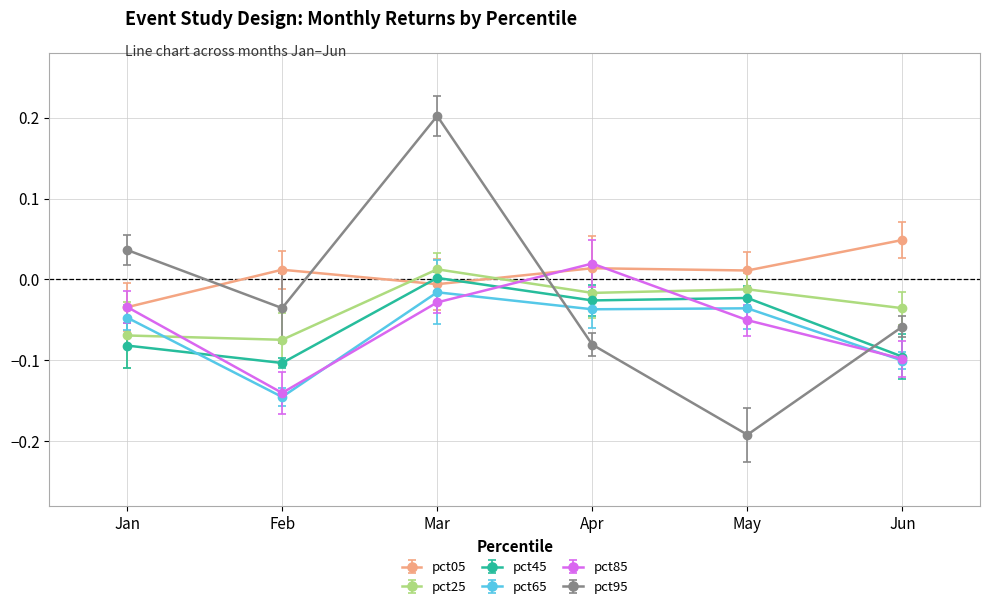

Which series has the largest range (max minus min)?

pct95